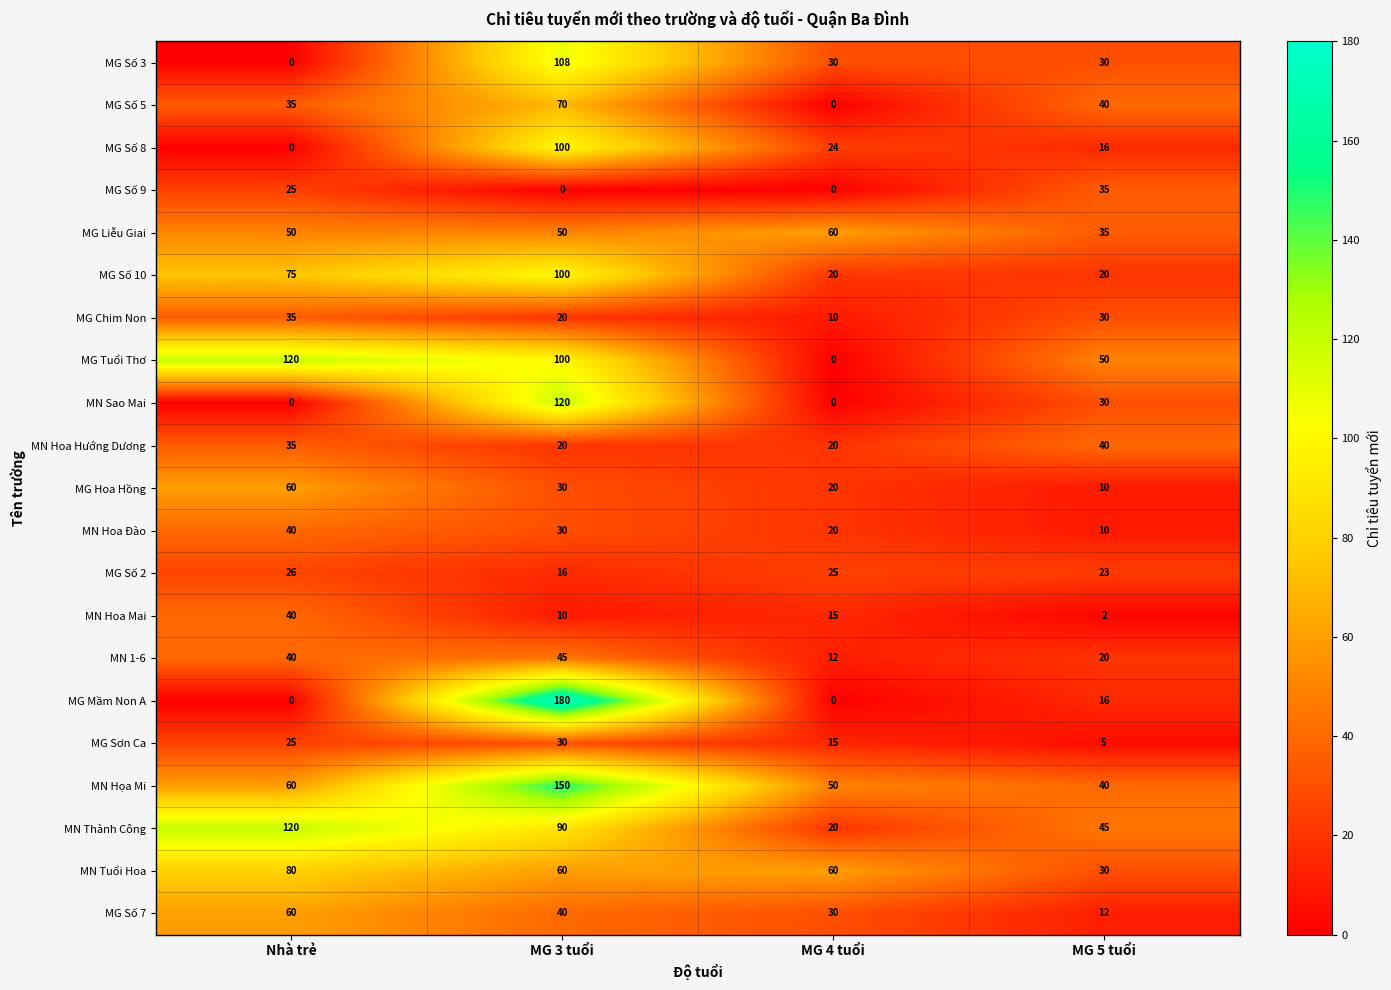

How many series are shown in this chart?

21